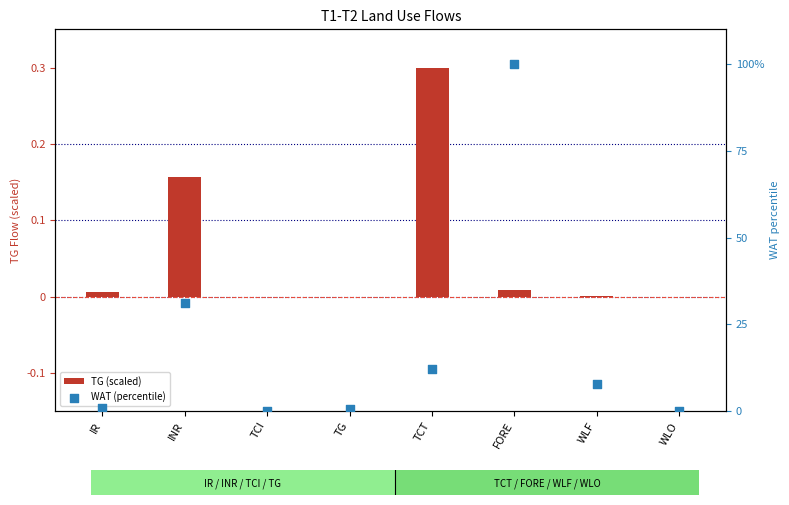

Which series contains the highest Y value?

WAT (percentile)